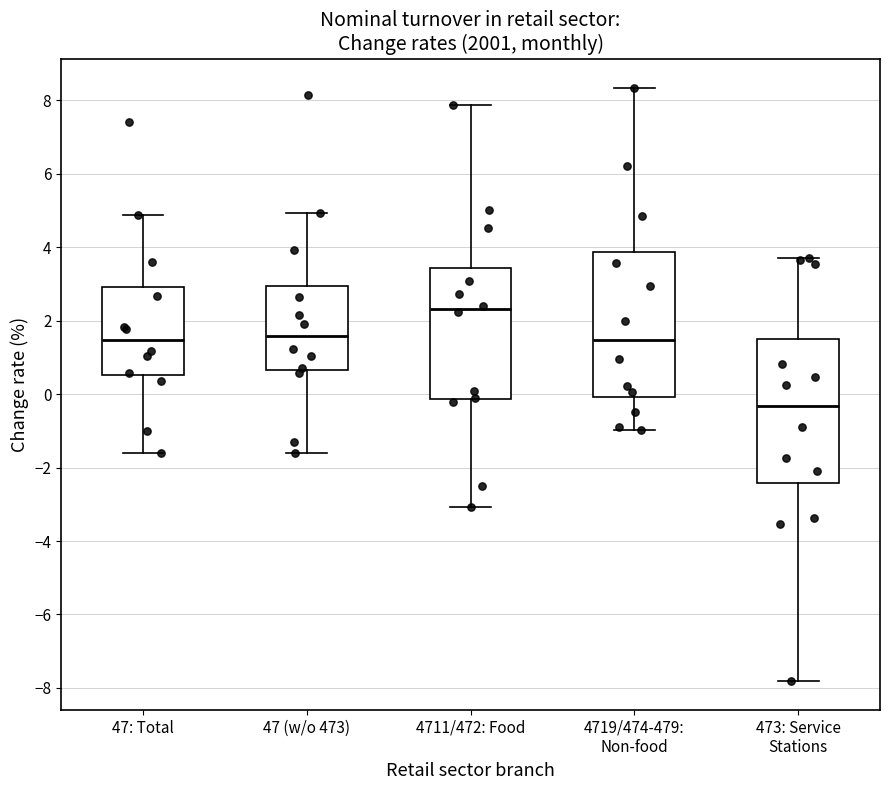

Reading left to right, transcribe this box plot: for each box, give where its median line is, the range the box spans, and where its two whiskers end, as read against the y-axis. The values are not printed on the chart, so give them approximately, as read against the axis.

47: Total: median 1.4, box 0.6 to 3.0, whiskers -1.6 to 4.8
47 (w/o 473): median 1.6, box 0.6 to 3.0, whiskers -1.6 to 5.0
4711/472: Food: median 2.4, box -0.2 to 3.4, whiskers -3.0 to 7.8
4719/474-479: Non-food: median 1.4, box 0.0 to 3.8, whiskers -1.0 to 8.4
473: Service Stations: median -0.4, box -2.4 to 1.4, whiskers -7.8 to 3.6